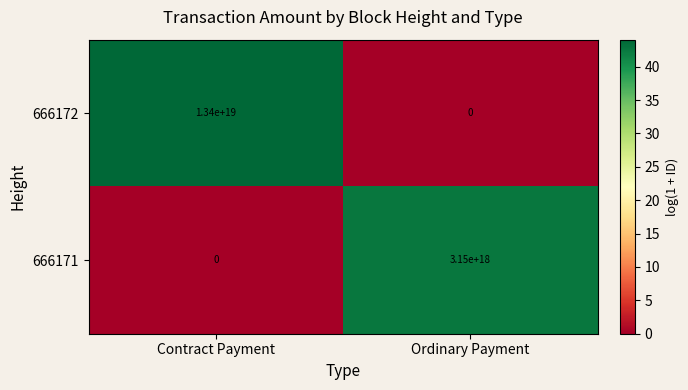

Rank the series at Contract Payment from lowest to highest value.

666171, 666172